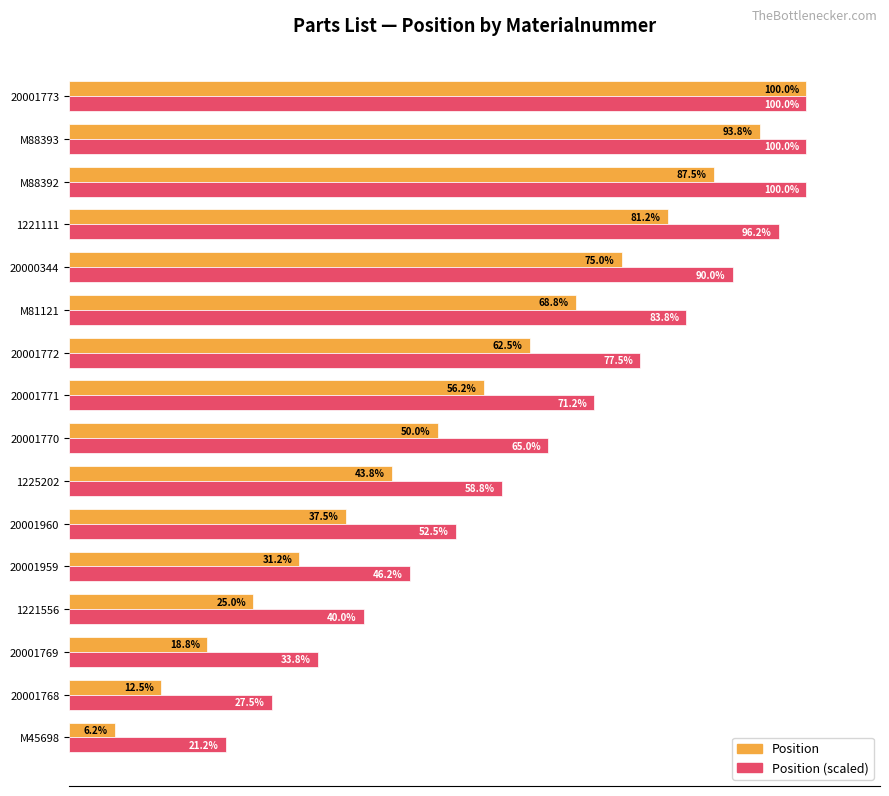

Rank the categories by Position value from highest to lowest.

20001773, M88393, M88392, 1221111, 20000344, M81121, 20001772, 20001771, 20001770, 1225202, 20001960, 20001959, 1221556, 20001769, 20001768, M45698